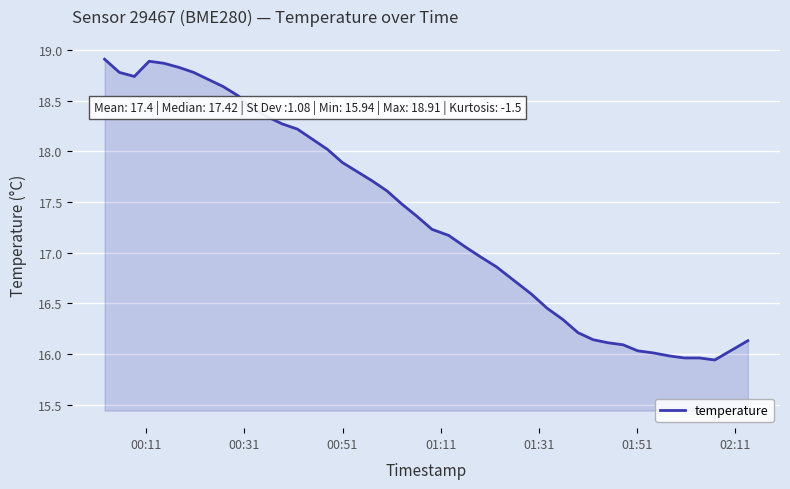

What is the maximum value shown in the chart?

18.9